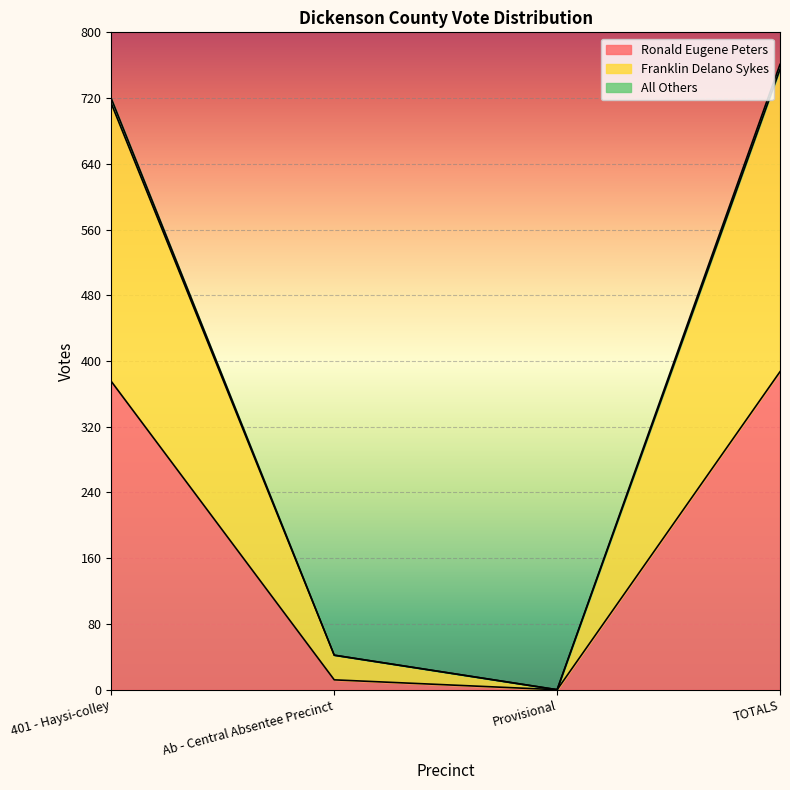

What is the highest value of the Ronald Eugene Peters series?

387